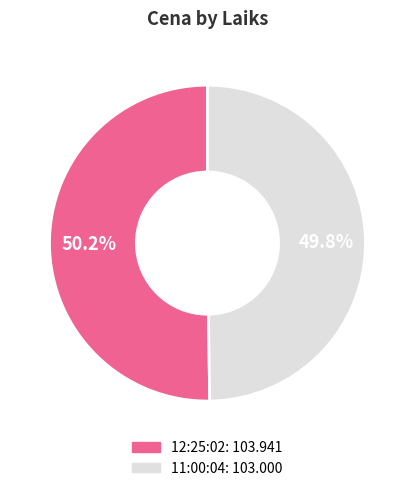

What percentage do 12:25:02 and 11:00:04 together represent?

100.0%